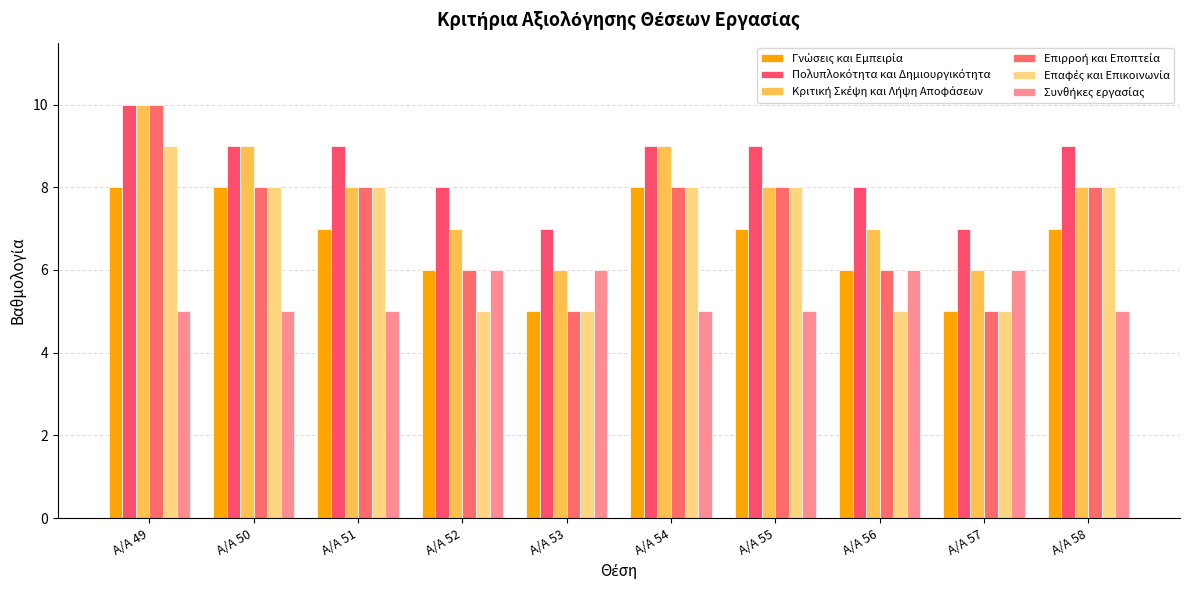

Reading left to right, what are all the values shown in this chart?

Γνώσεις και Εμπειρία: Α/Α 49=8	Α/Α 50=8	Α/Α 51=7	Α/Α 52=6	Α/Α 53=5	Α/Α 54=8	Α/Α 55=7	Α/Α 56=6	Α/Α 57=5	Α/Α 58=7
Πολυπλοκότητα και Δημιουργικότητα: Α/Α 49=10	Α/Α 50=9	Α/Α 51=9	Α/Α 52=8	Α/Α 53=7	Α/Α 54=9	Α/Α 55=9	Α/Α 56=8	Α/Α 57=7	Α/Α 58=9
Κριτική Σκέψη και Λήψη Αποφάσεων: Α/Α 49=10	Α/Α 50=9	Α/Α 51=8	Α/Α 52=7	Α/Α 53=6	Α/Α 54=9	Α/Α 55=8	Α/Α 56=7	Α/Α 57=6	Α/Α 58=8
Επιρροή και Εποπτεία: Α/Α 49=10	Α/Α 50=8	Α/Α 51=8	Α/Α 52=6	Α/Α 53=5	Α/Α 54=8	Α/Α 55=8	Α/Α 56=6	Α/Α 57=5	Α/Α 58=8
Επαφές και Επικοινωνία: Α/Α 49=9	Α/Α 50=8	Α/Α 51=8	Α/Α 52=5	Α/Α 53=5	Α/Α 54=8	Α/Α 55=8	Α/Α 56=5	Α/Α 57=5	Α/Α 58=8
Συνθήκες εργασίας: Α/Α 49=5	Α/Α 50=5	Α/Α 51=5	Α/Α 52=6	Α/Α 53=6	Α/Α 54=5	Α/Α 55=5	Α/Α 56=6	Α/Α 57=6	Α/Α 58=5